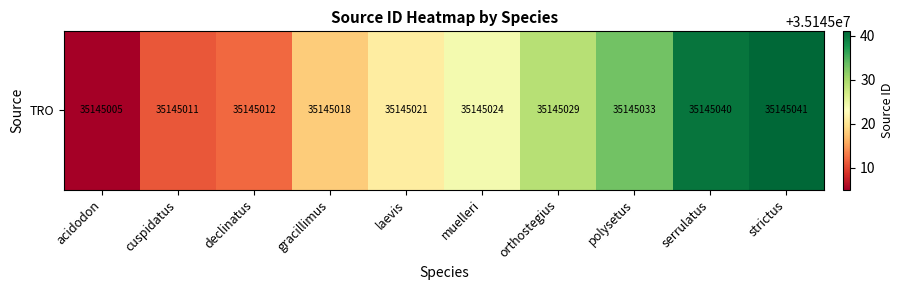

The value at muelleri is 55209271. True or false?

False